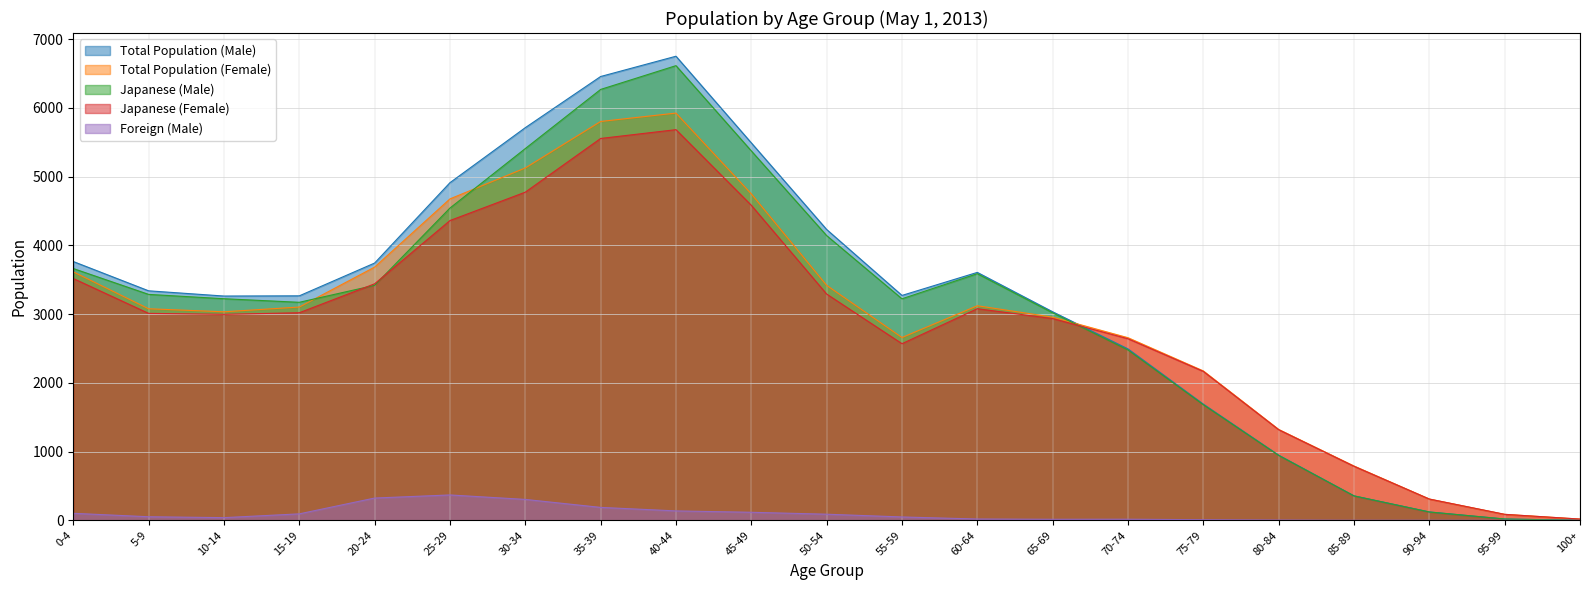

Which has a higher value, 85-89 or 0-4?

0-4